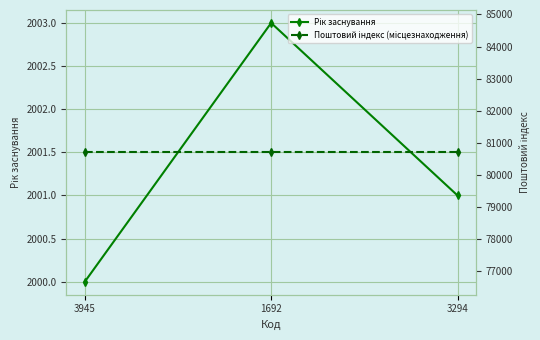

What is the label of the 2nd point from the left?

1692